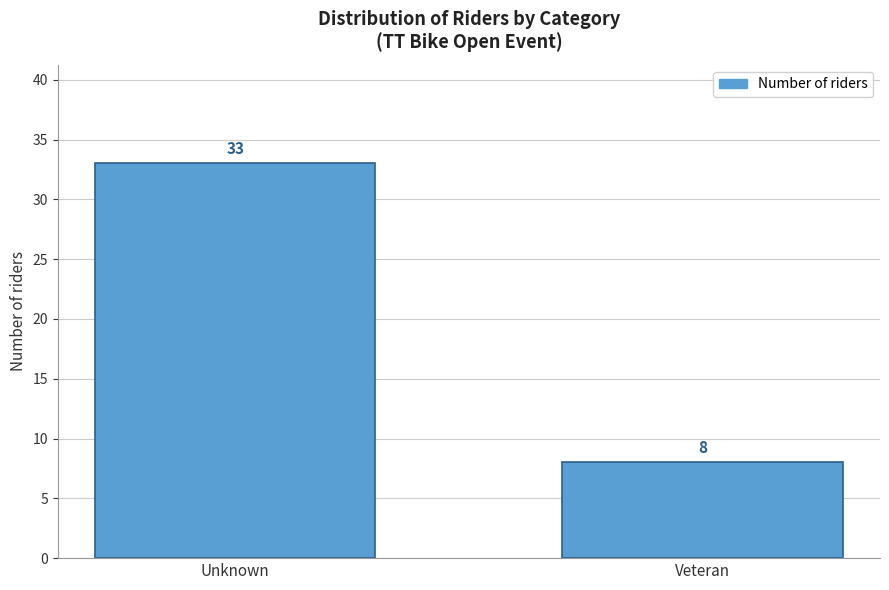

Reading left to right, transcribe all the data shown in this chart.

Unknown=33	Veteran=8